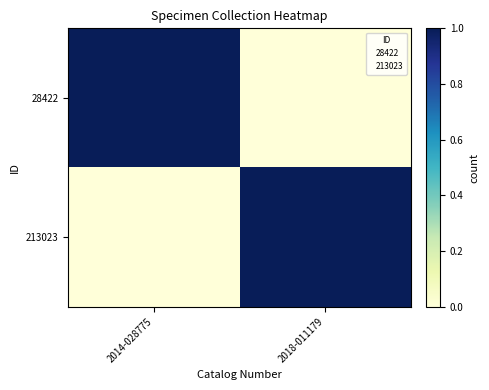

At which category is the sum across all series the highest?

2014-028775